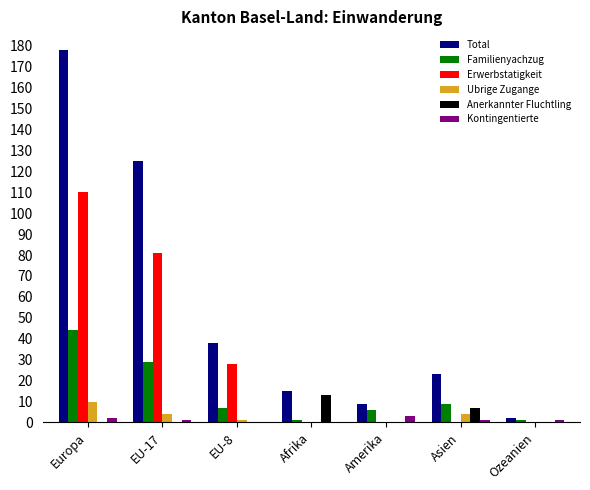

Which series changed the most between Europa and EU-17?

Total